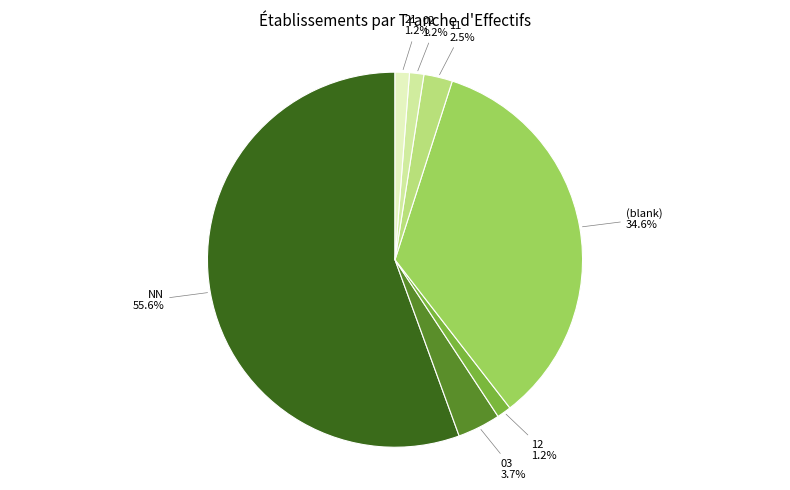

Is there any slice that represents more than half of the pie?

Yes